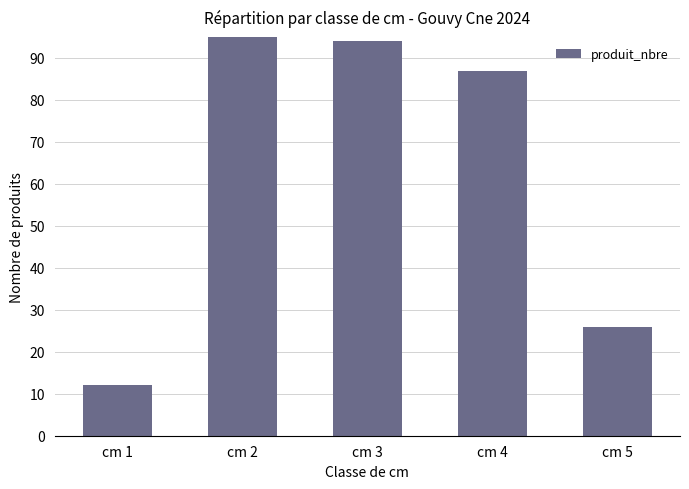

The value at cm 4 is 31. True or false?

False